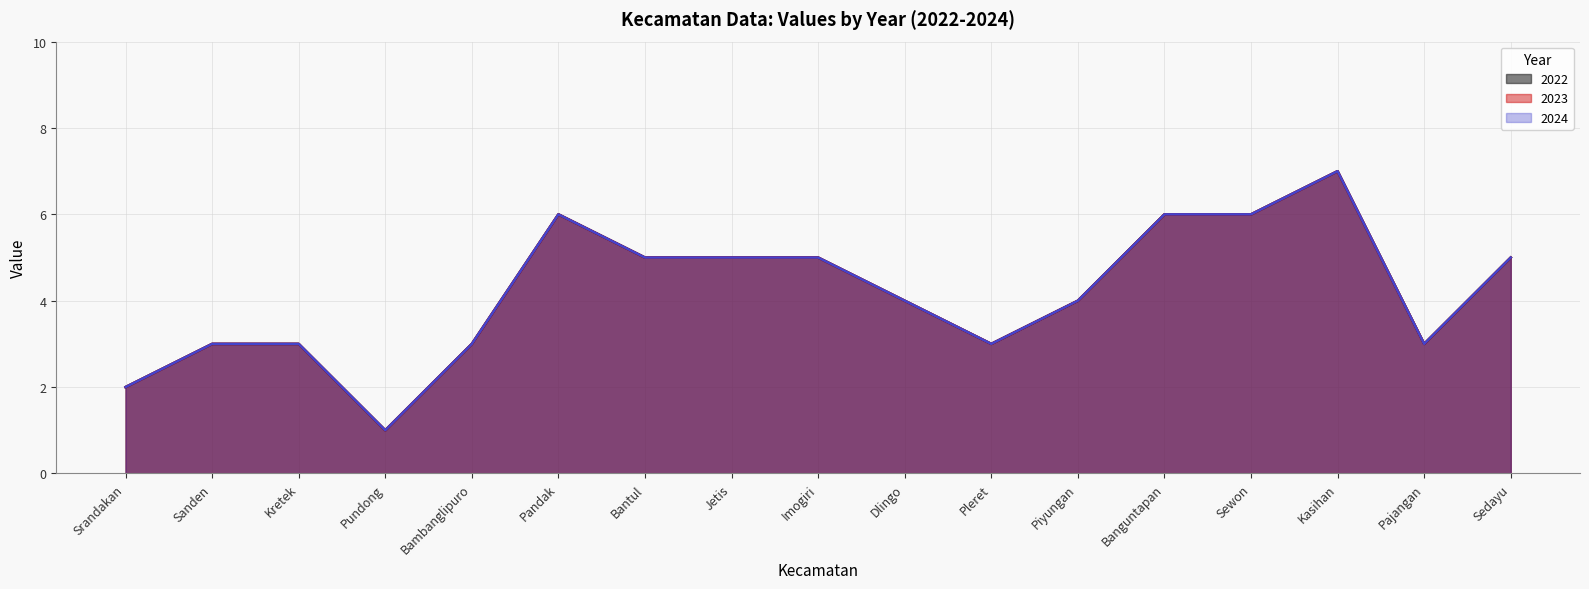

True or false: 2024 and 2023 intersect in this chart.

False